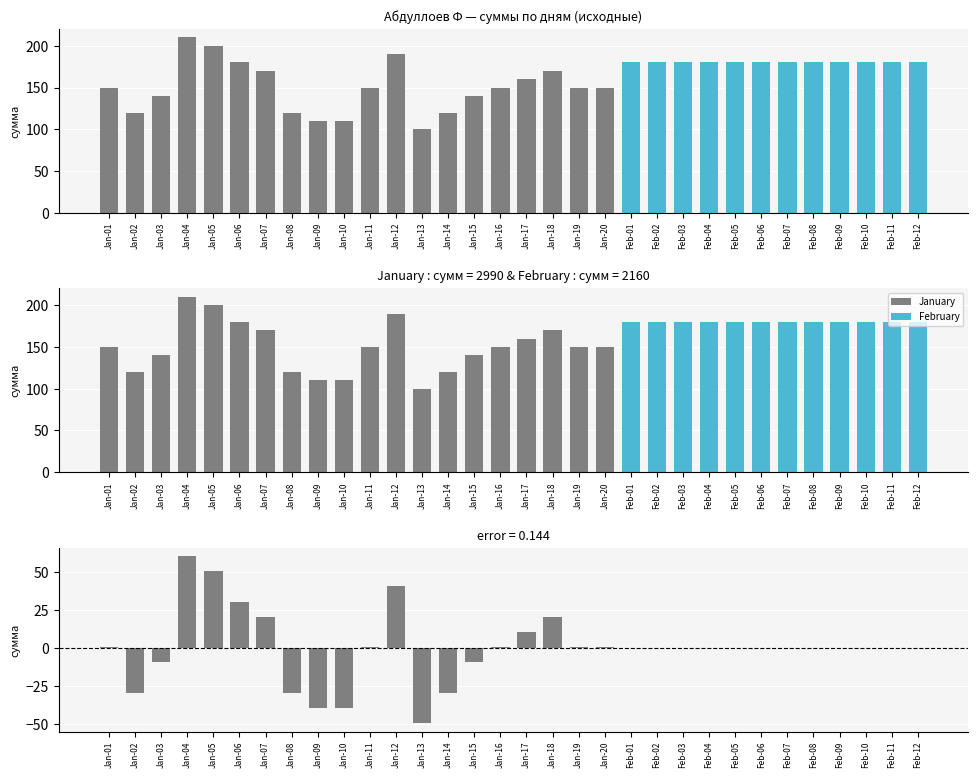

Between Jan-03 and Jan-17, which is larger?

Jan-17